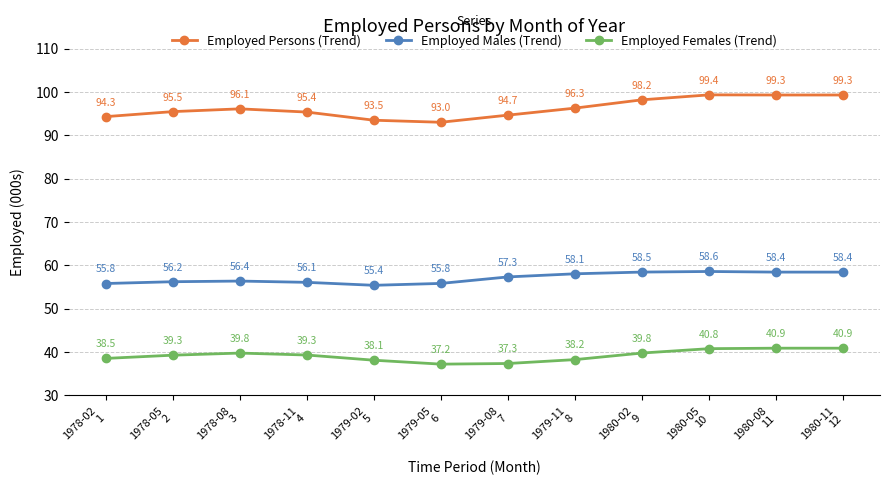

What is the difference between the second highest and second lowest values in the Employed Males (Trend) series?

2.6